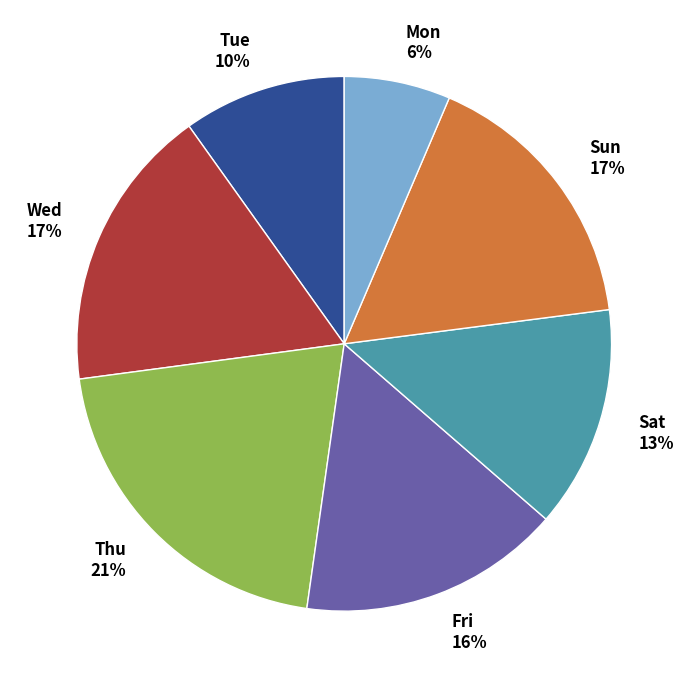

What is the ratio of the value at Thu 21% to the value at Fri 16%?

1.3